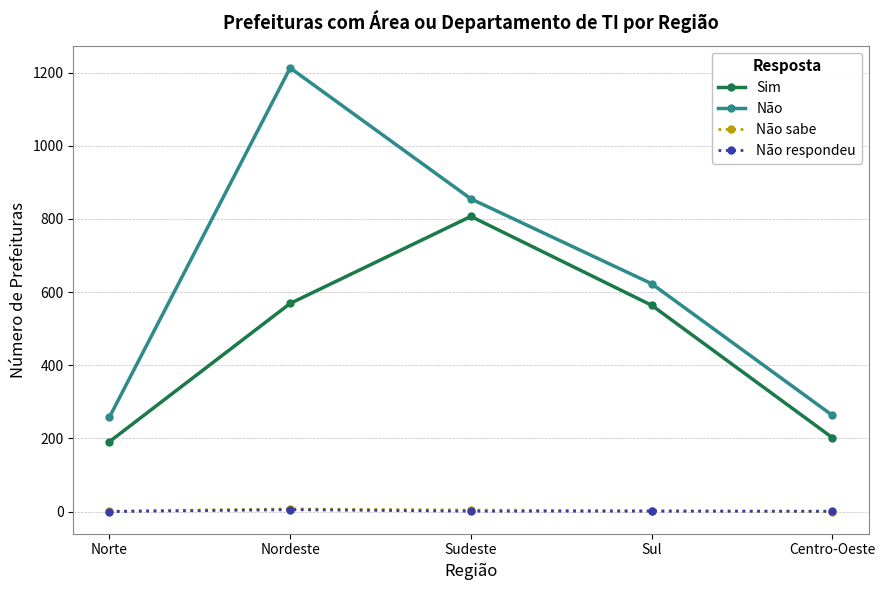

The value of Sim at Nordeste is 393. True or false?

False